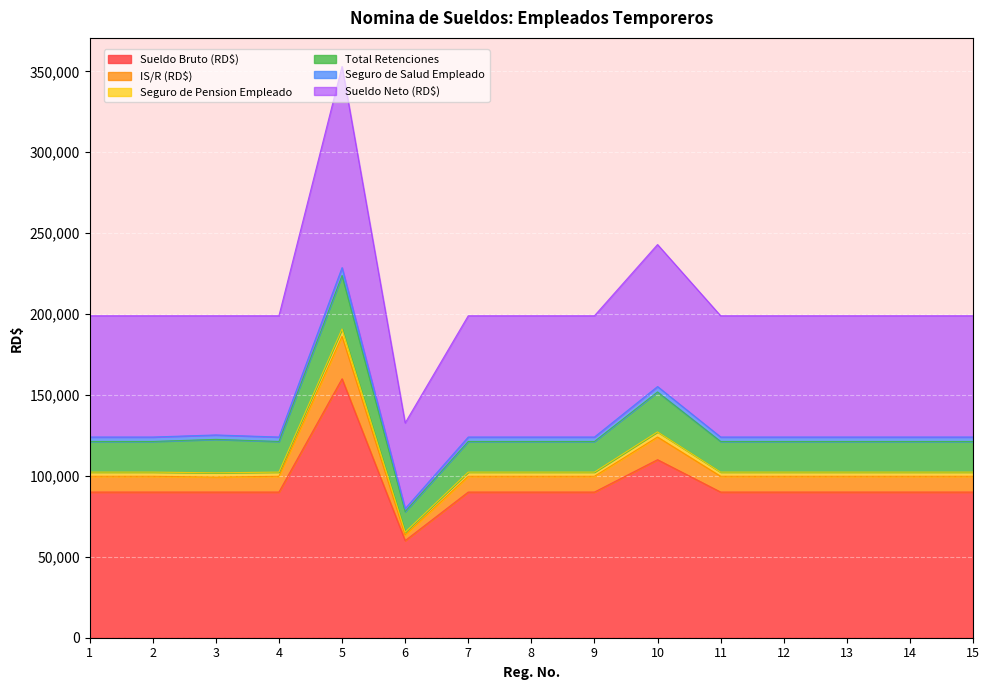

Between 7 and 15, which series saw the biggest shift?

Sueldo Bruto (RD$)